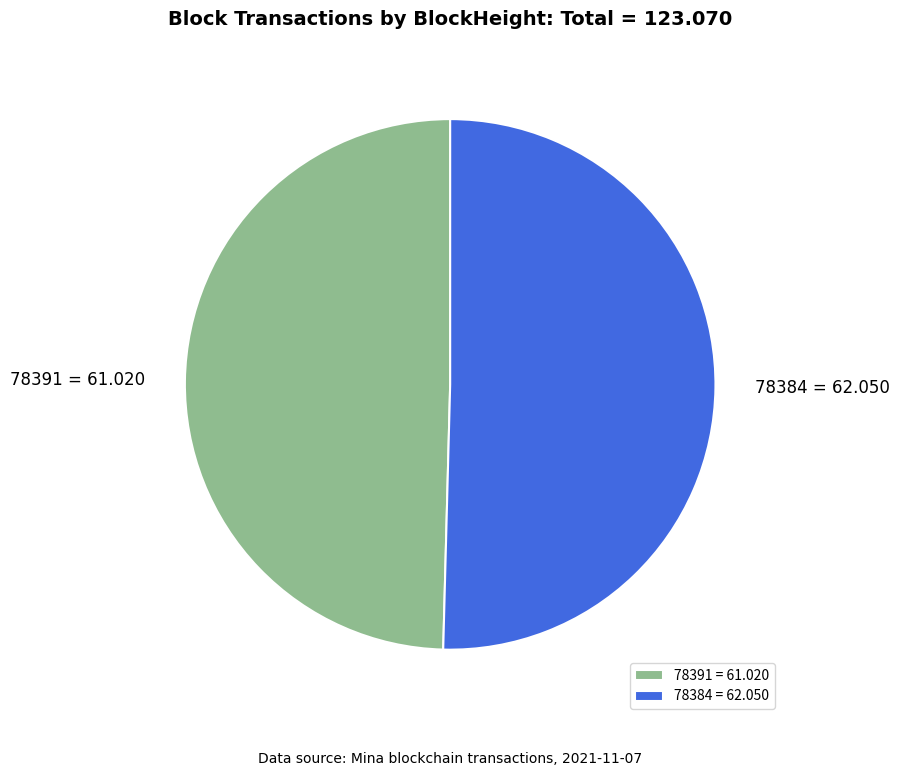

Which category has the biggest portion of the pie?

78384